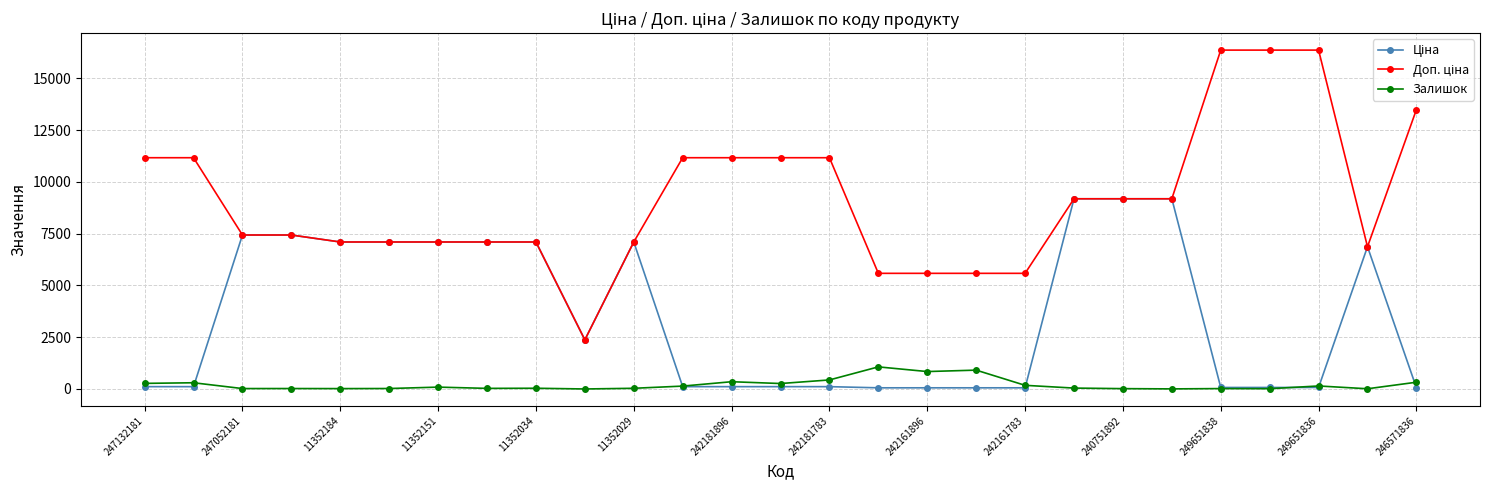

At how many categories does at least one series exceed 10153?

10